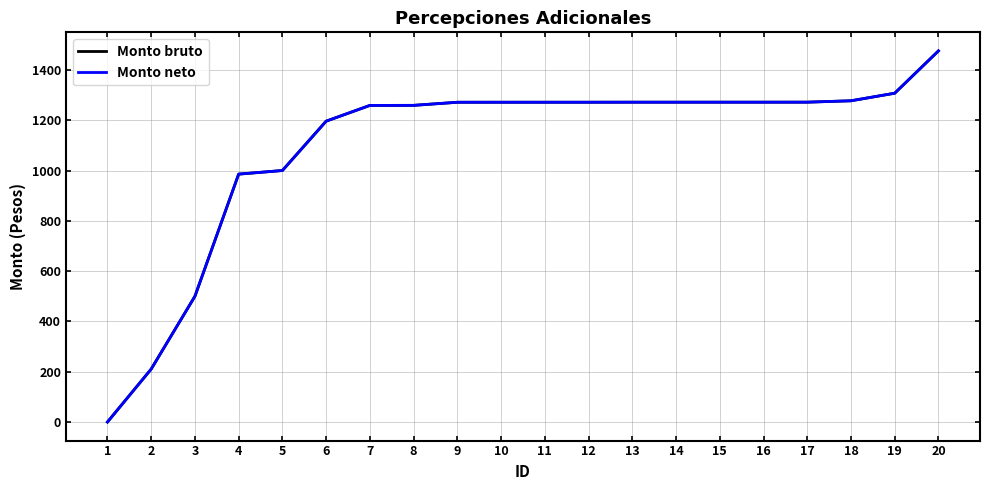

Is this an area chart (filled region under the line)?

No